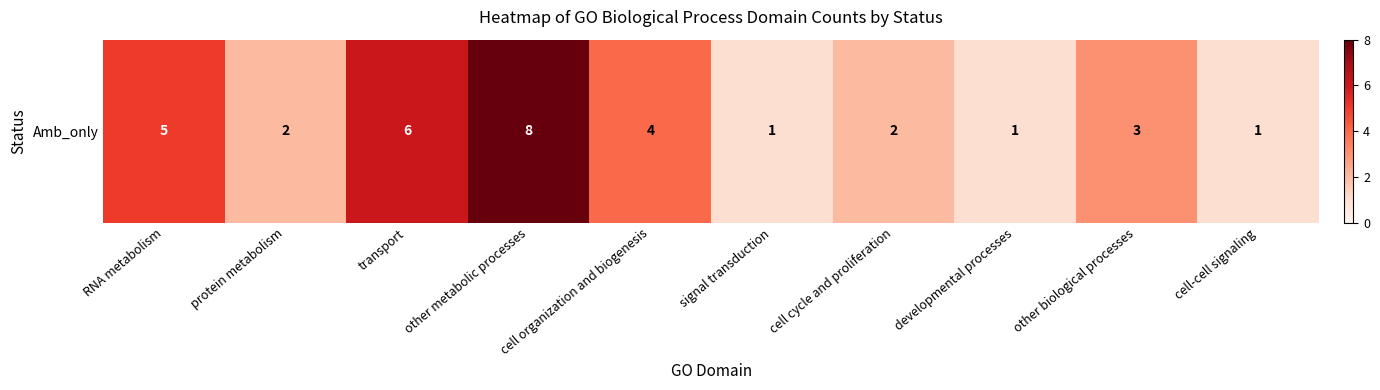

The chart shows a value of 1 at cell cycle and proliferation. True or false?

False